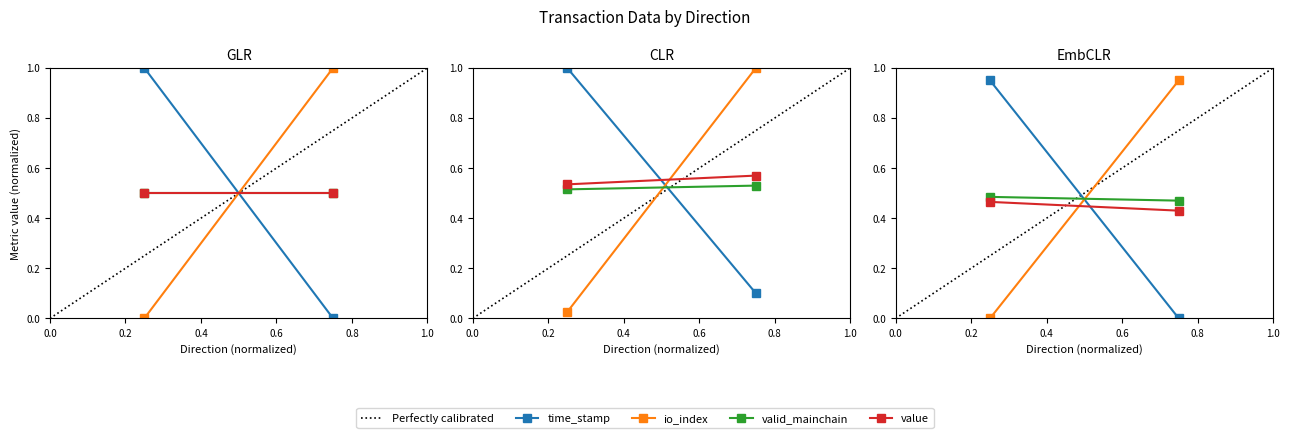

The time_stamp series shows 0.3 at 0.0. True or false?

False